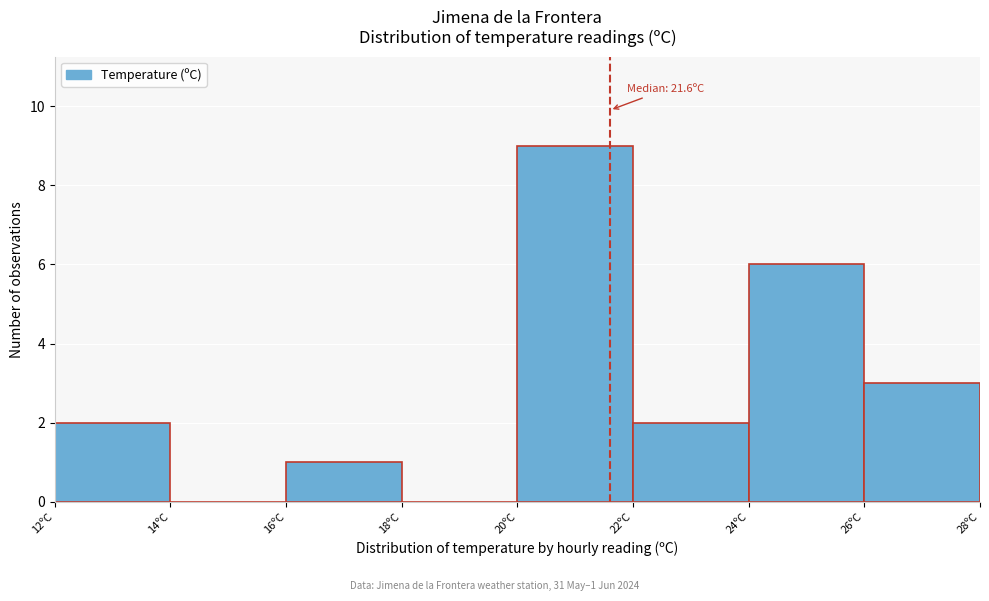

Which range on the x-axis has the tallest bar?

20 to 22